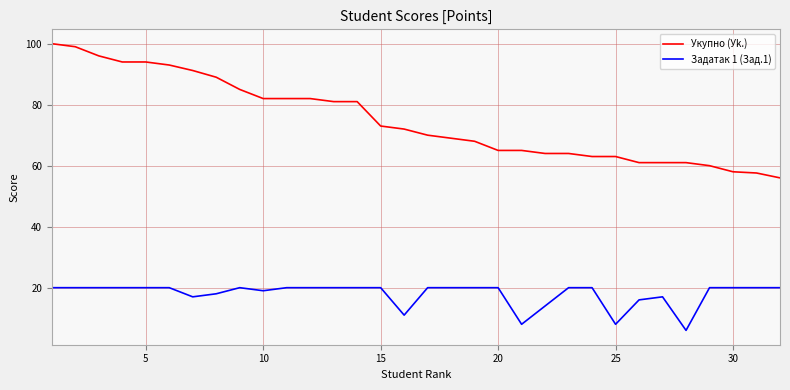

True or false: Задатак 1 (Зад.1) and Укупно (Уk.) cross at least once.

False